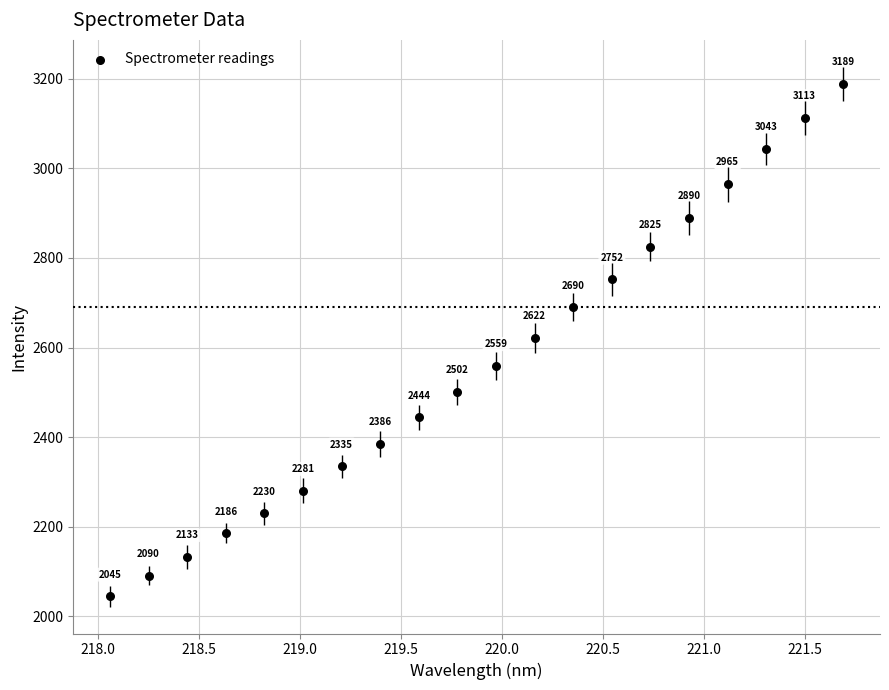

What Y value in the scatter plot is closest to 2616?

2621.8